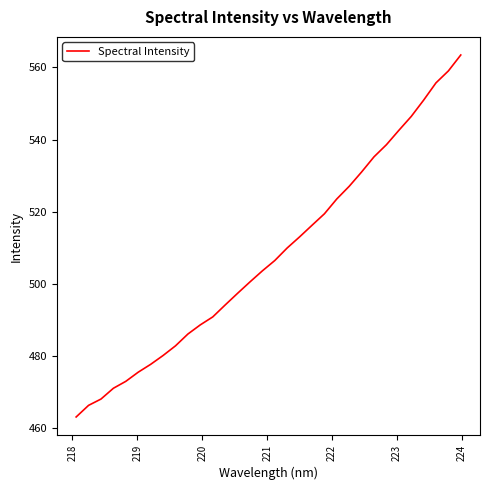

What is the maximum value shown in the chart?

563.5